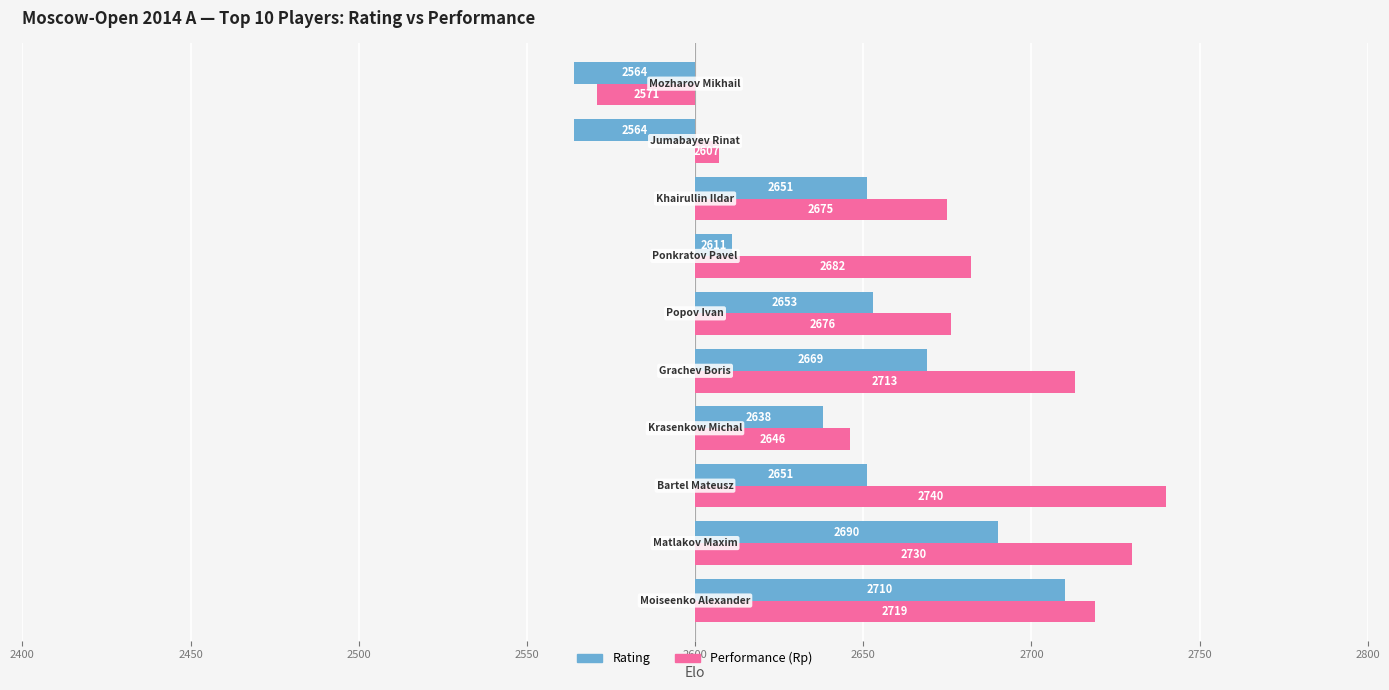

Rank the series by their average value, from highest to lowest.

Performance (Rp), Rating